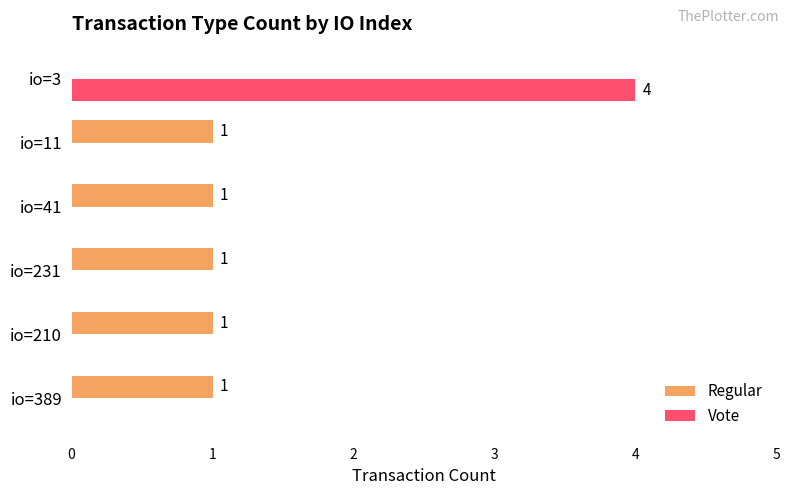

Which series has the largest total across all categories?

Regular